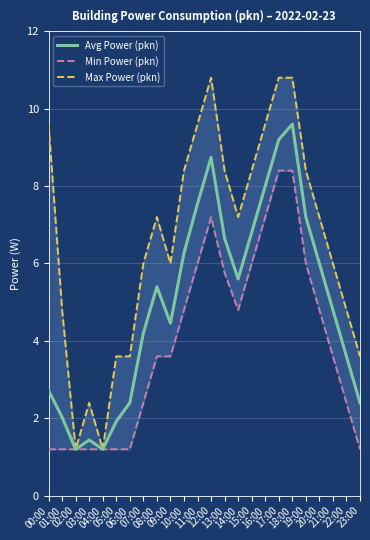

List the series in order of their overall mean, highest first.

Max Power (pkn), Avg Power (pkn), Min Power (pkn)